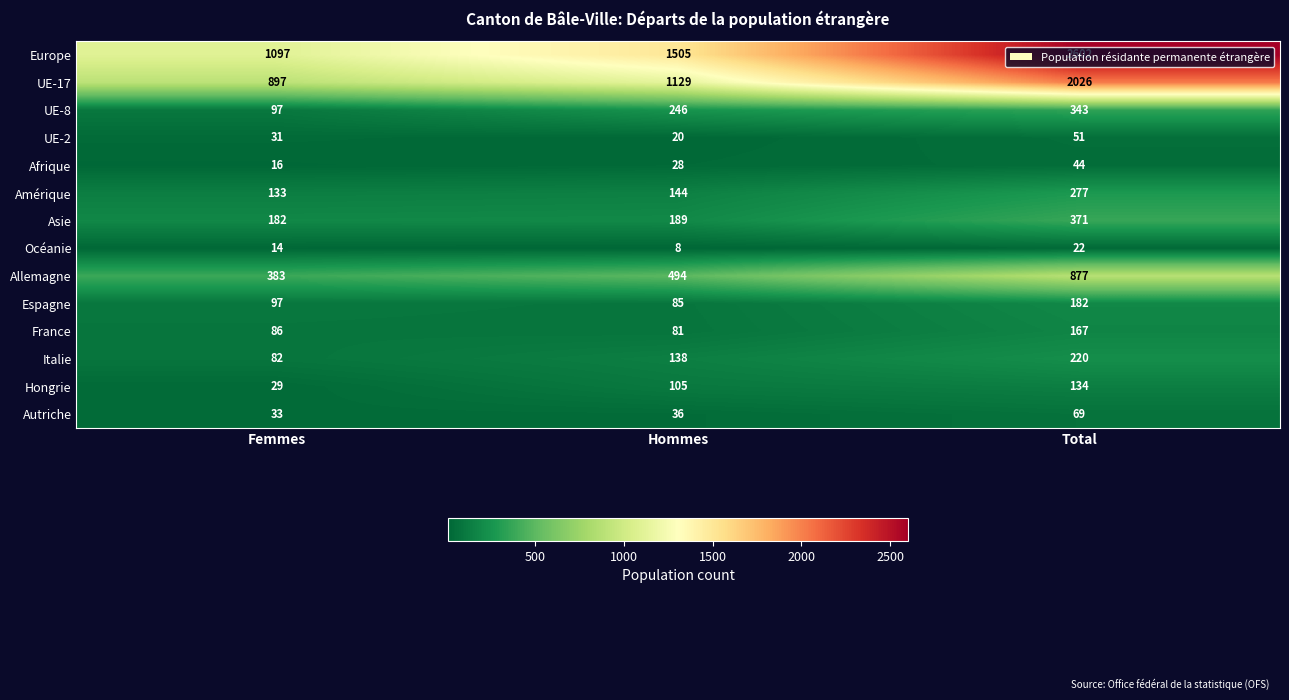

At which label does UE-8 reach its peak?

Total